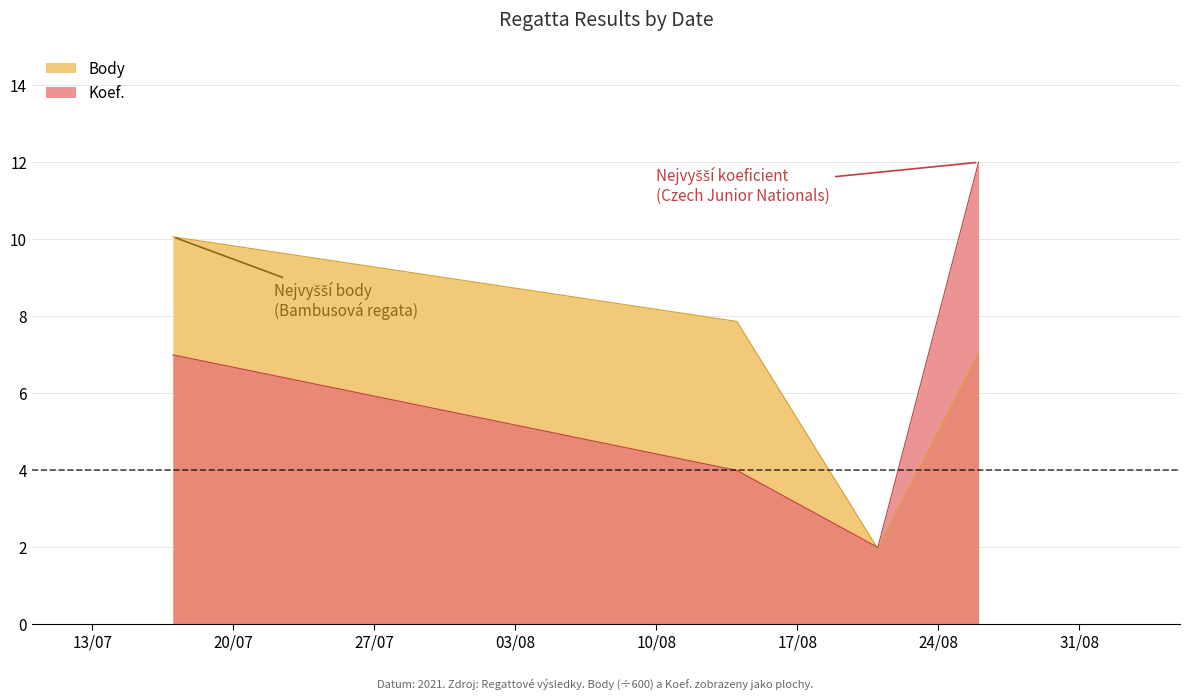

True or false: Koef. and Body cross at least once.

True